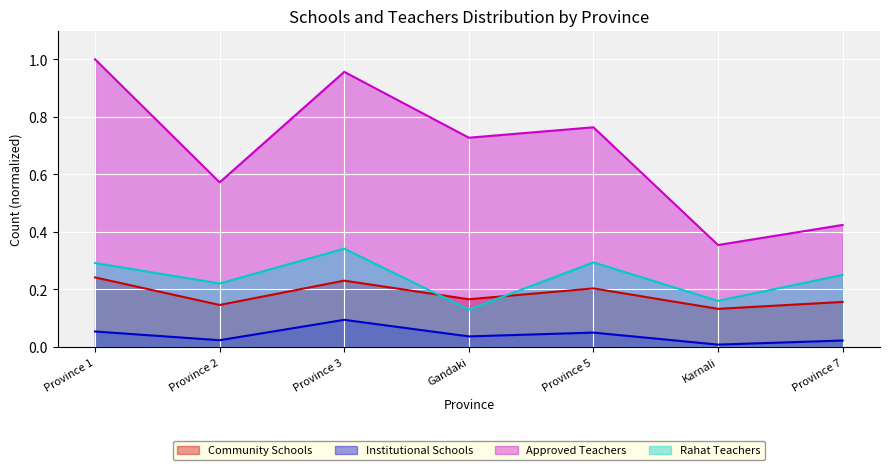

Reading right to left, what are all the values shown in this chart?

Community Schools: Province 7=0.2	Karnali=0.1	Province 5=0.2	Gandaki=0.2	Province 3=0.2	Province 2=0.1	Province 1=0.2
Institutional Schools: Province 7=0.0	Karnali=0.0	Province 5=0.0	Gandaki=0.0	Province 3=0.1	Province 2=0.0	Province 1=0.1
Approved Teachers: Province 7=0.4	Karnali=0.4	Province 5=0.8	Gandaki=0.7	Province 3=1.0	Province 2=0.6	Province 1=1.0
Rahat Teachers: Province 7=0.3	Karnali=0.2	Province 5=0.3	Gandaki=0.1	Province 3=0.3	Province 2=0.2	Province 1=0.3